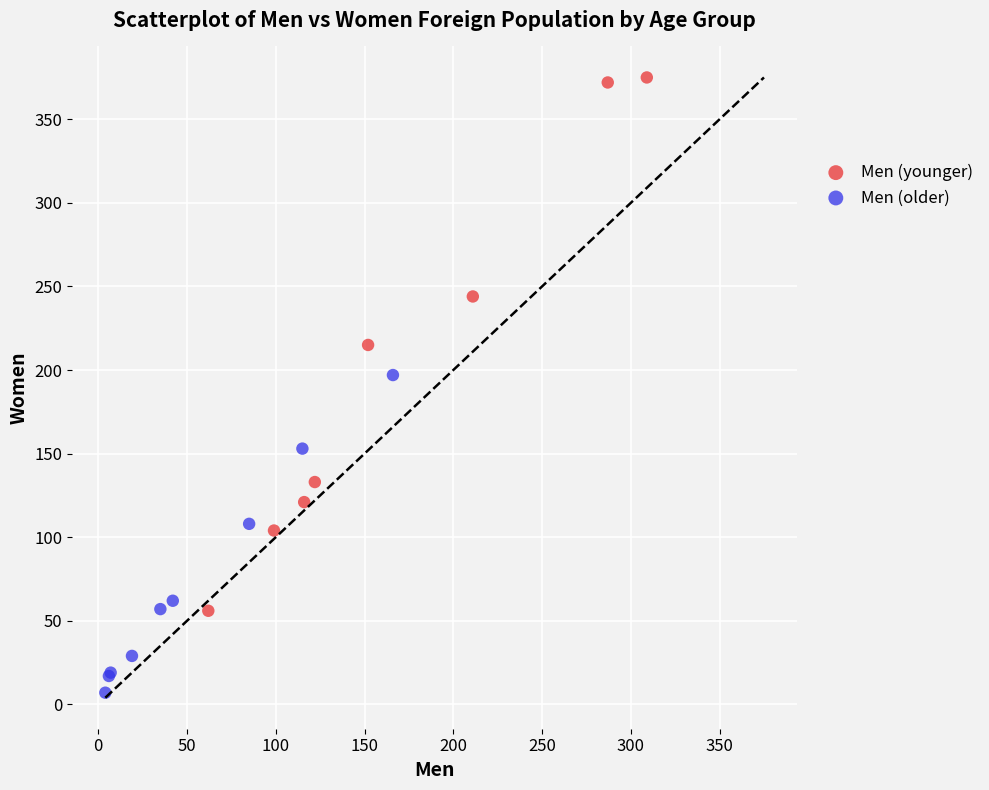

Which series has the widest spread of Y values?

Men (younger)